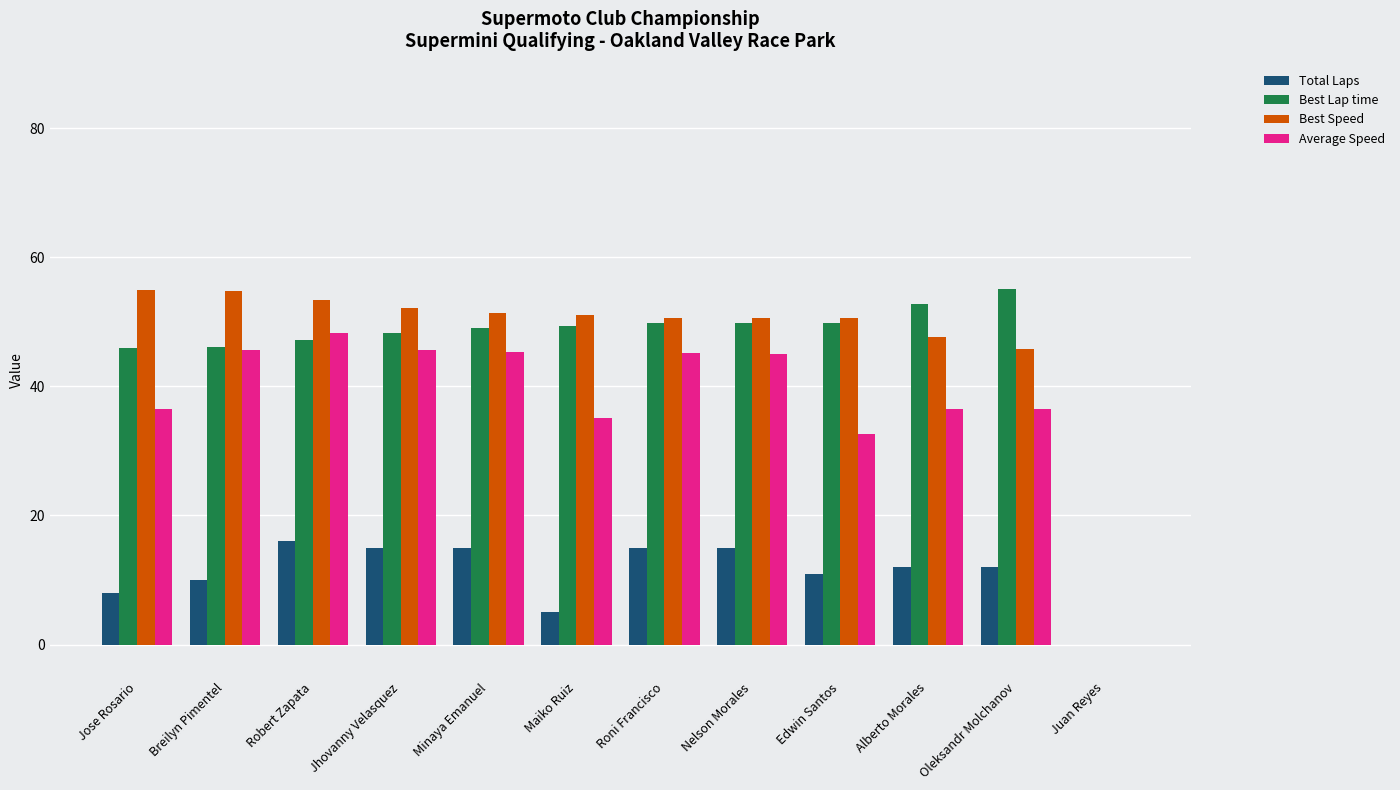

Between Robert Zapata and Maiko Ruiz, which series saw the biggest shift?

Average Speed